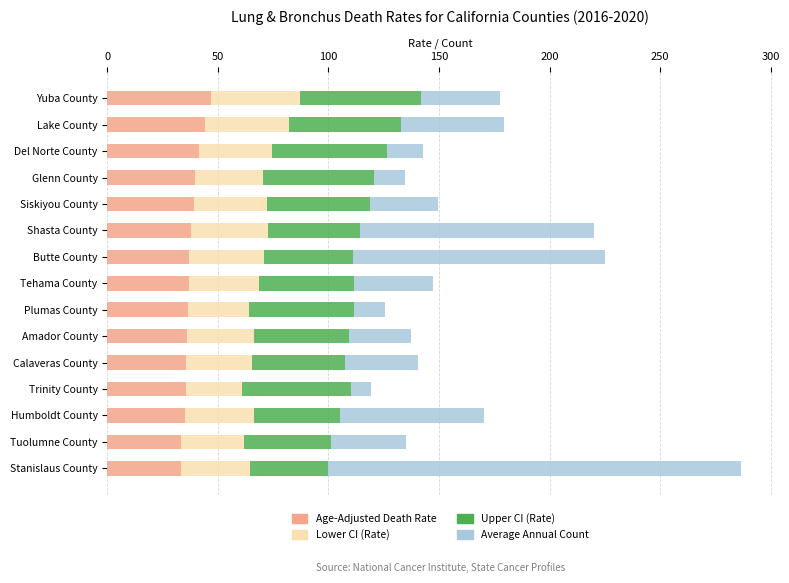

What is the highest value of the Age-Adjusted Death Rate series?

47.0